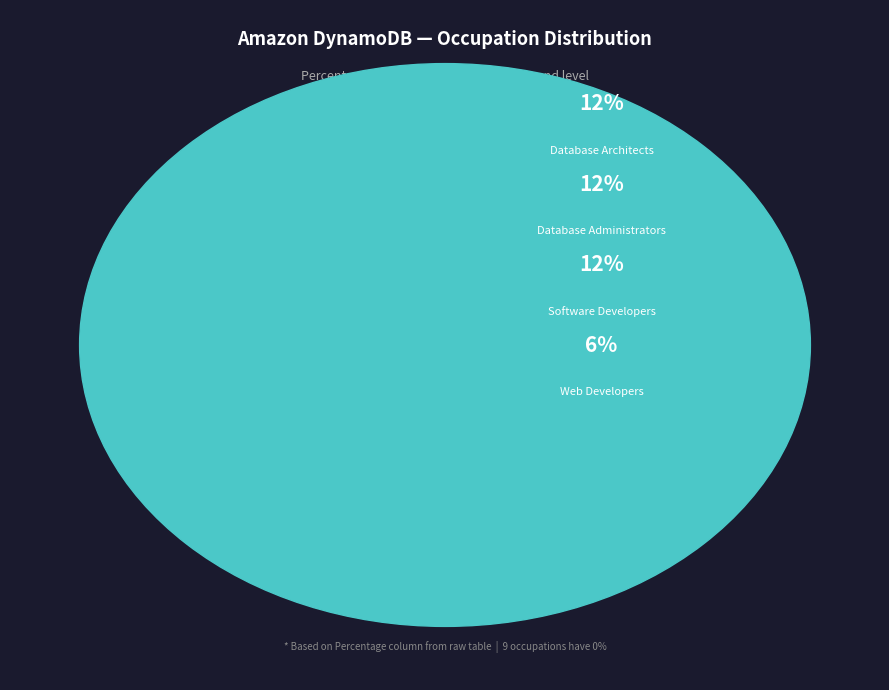

Is Database Administrators the majority of the pie?

No